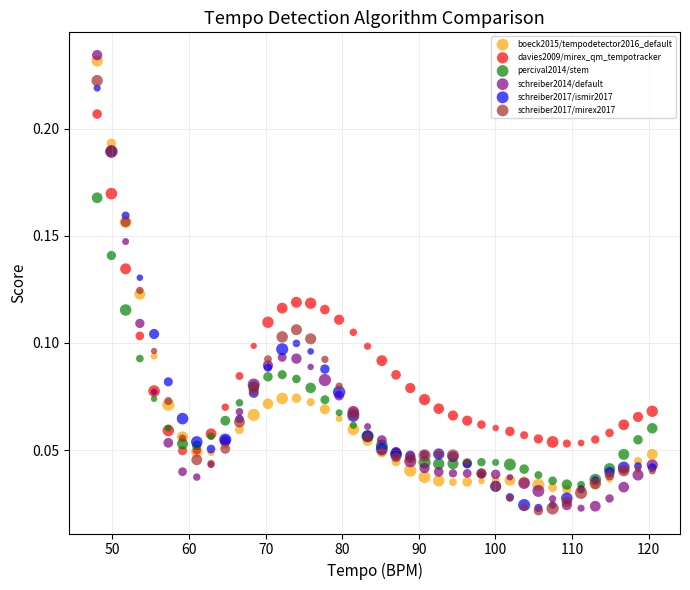

What are all the series names shown in the legend?

boeck2015/tempodetector2016_default, davies2009/mirex_qm_tempotracker, percival2014/stem, schreiber2014/default, schreiber2017/ismir2017, schreiber2017/mirex2017